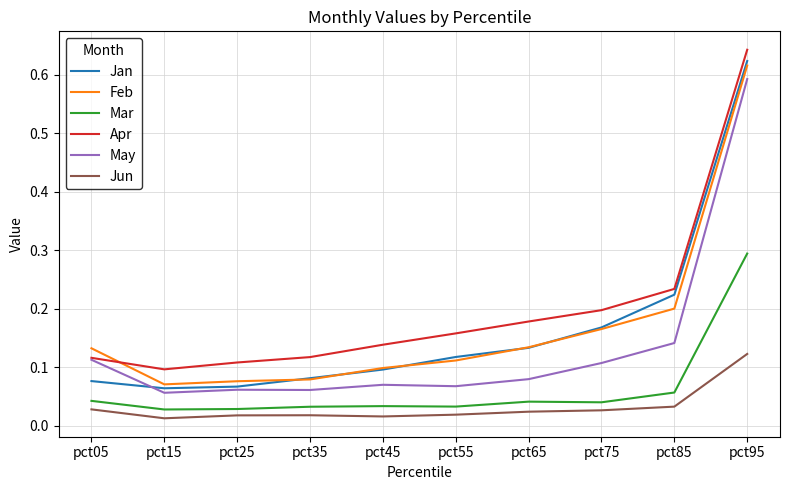

After their last crossing, which series has the higher values: Jan or Feb?

Jan